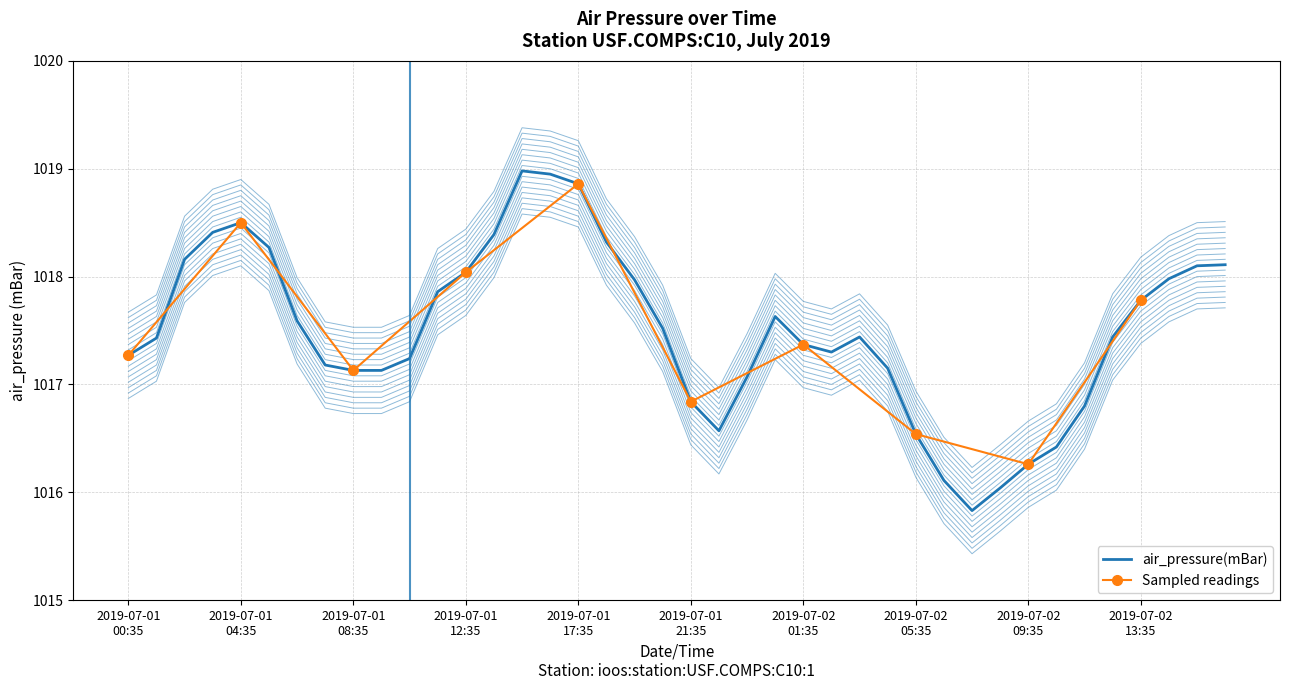

How many data points does each series have?

40